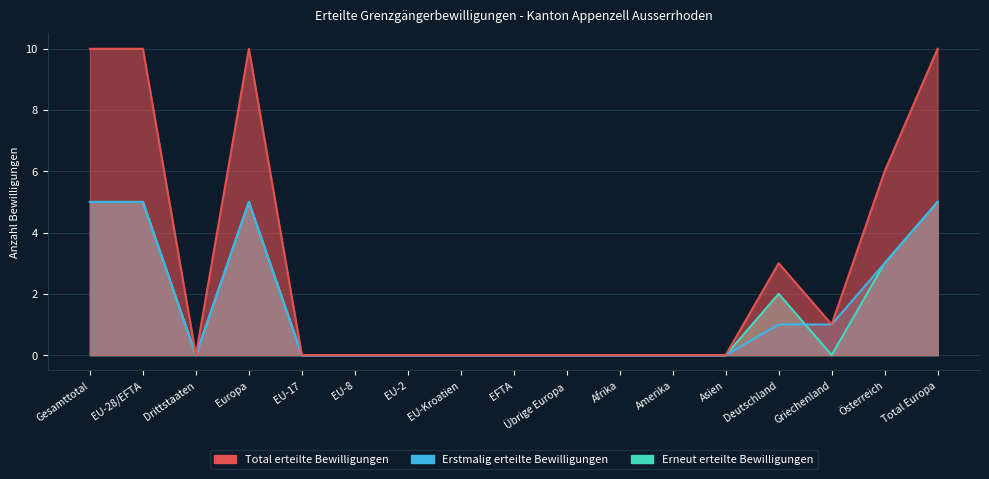

What is the highest value of the Erneut erteilte Bewilligungen series?

5